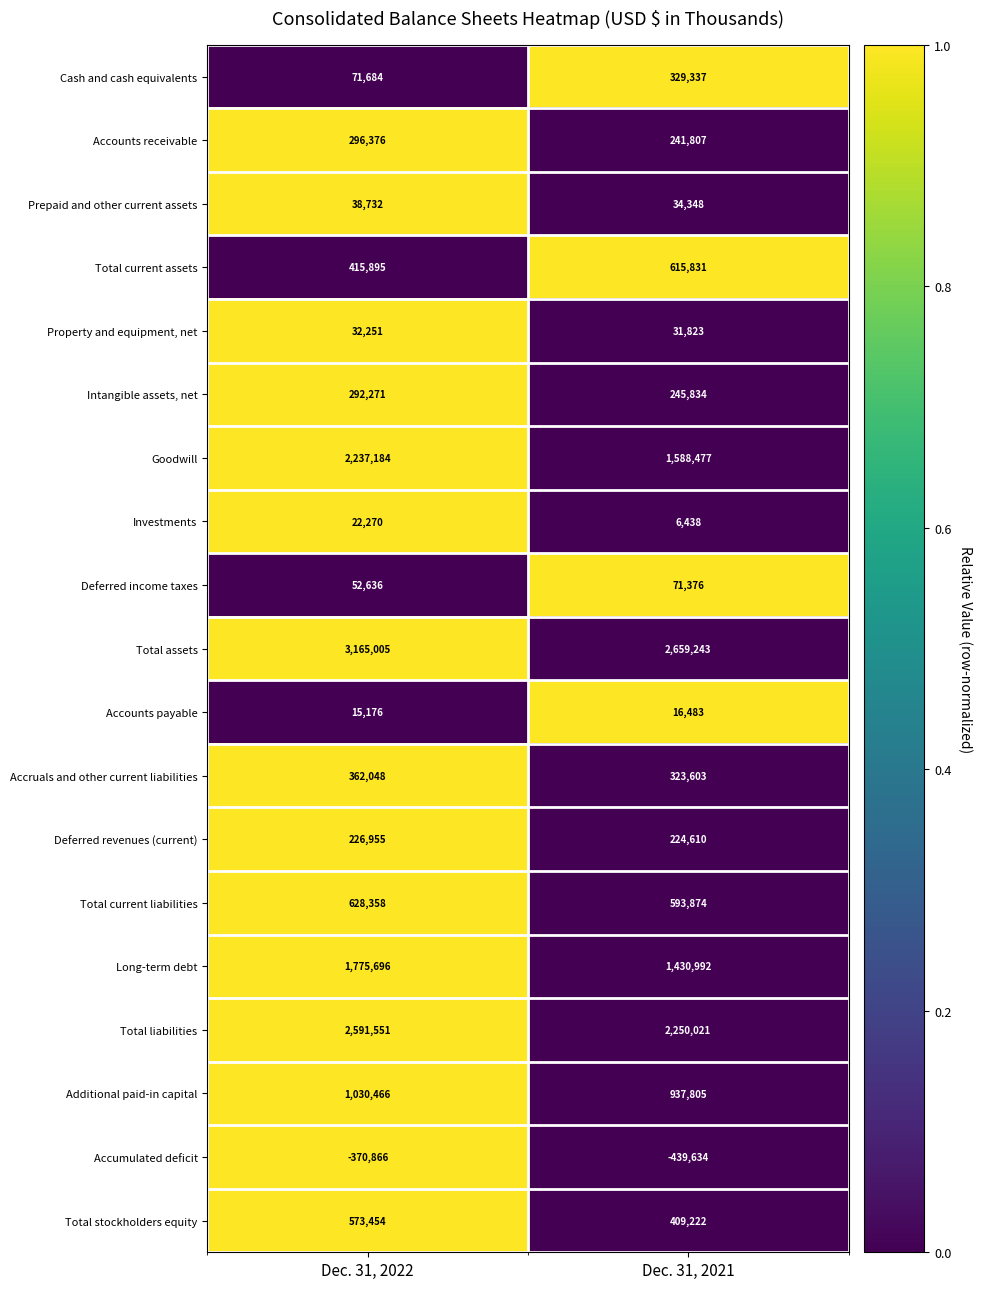

Where is Total current assets nearest to the value 515863?

Dec. 31, 2022